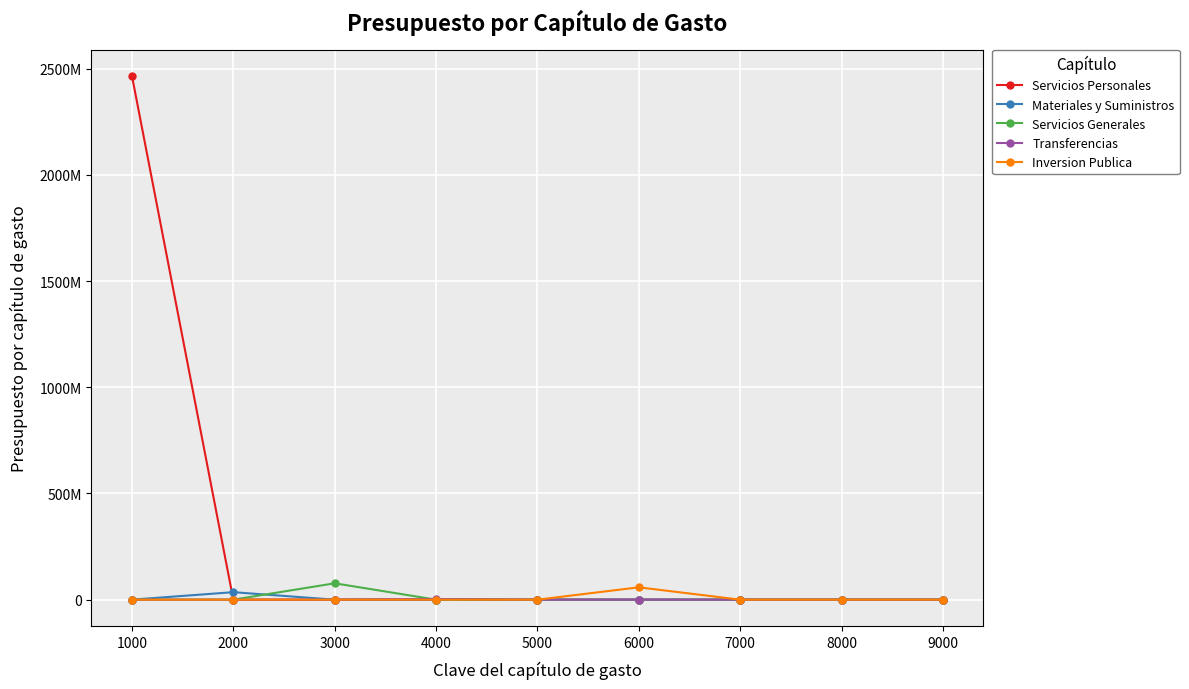

List the labels in order of Materiales y Suministros value, largest first.

2000, 1000, 3000, 4000, 5000, 6000, 7000, 8000, 9000